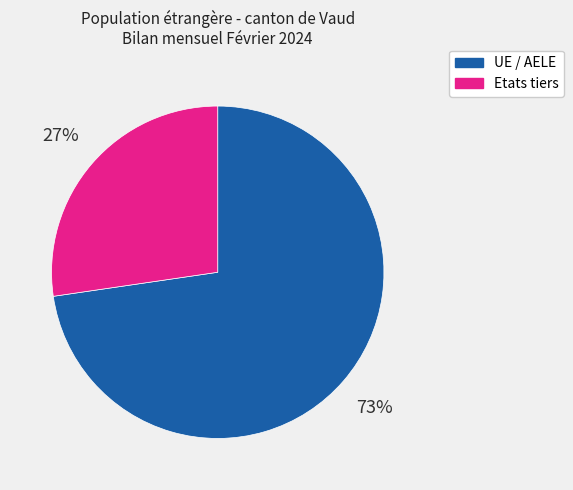

Combined, do UE / AELE and Etats tiers account for over 50%?

Yes